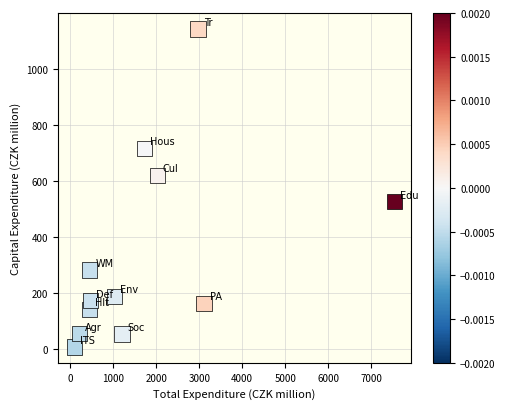

What is the range of Y values (max minus min)?

1132.6